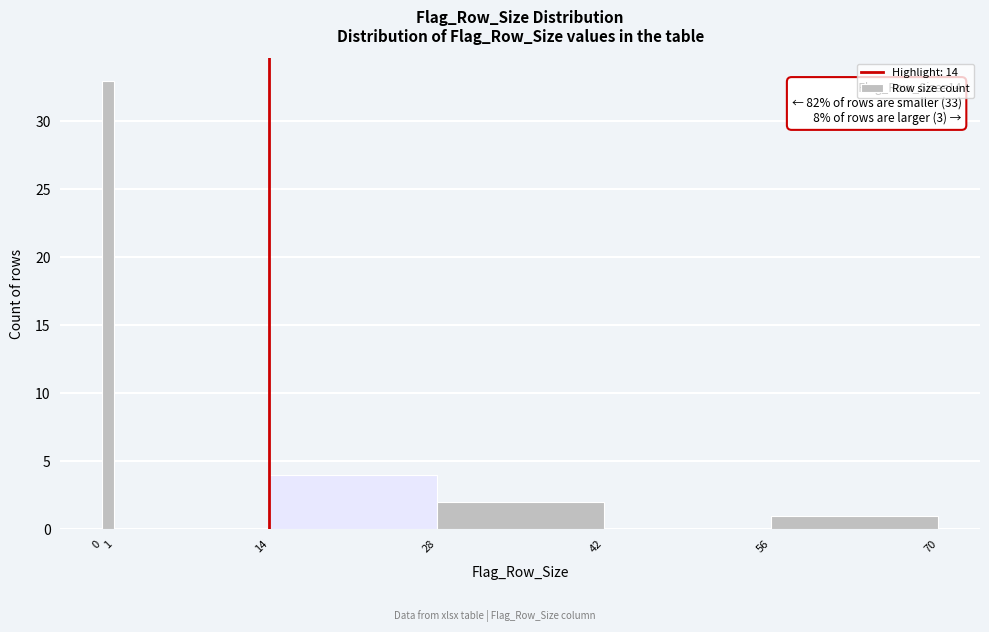

Over which range of the x-axis is the bar tallest?

0 to 1